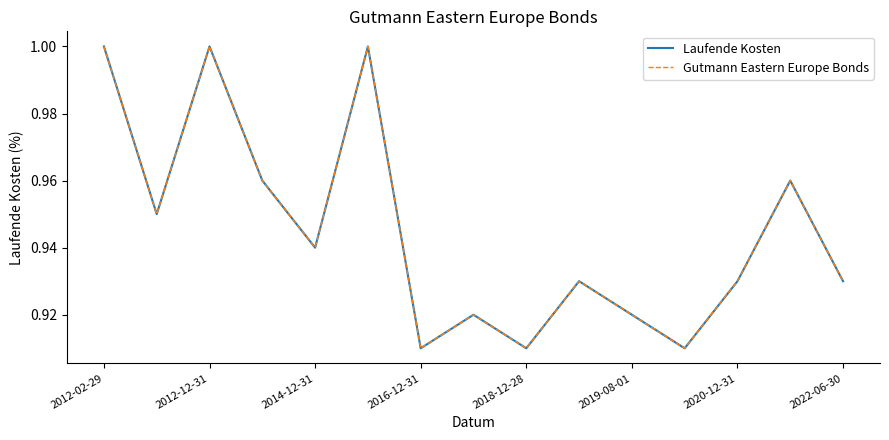

What is the difference between the maximum and minimum values in the Gutmann Eastern Europe Bonds series?

0.1